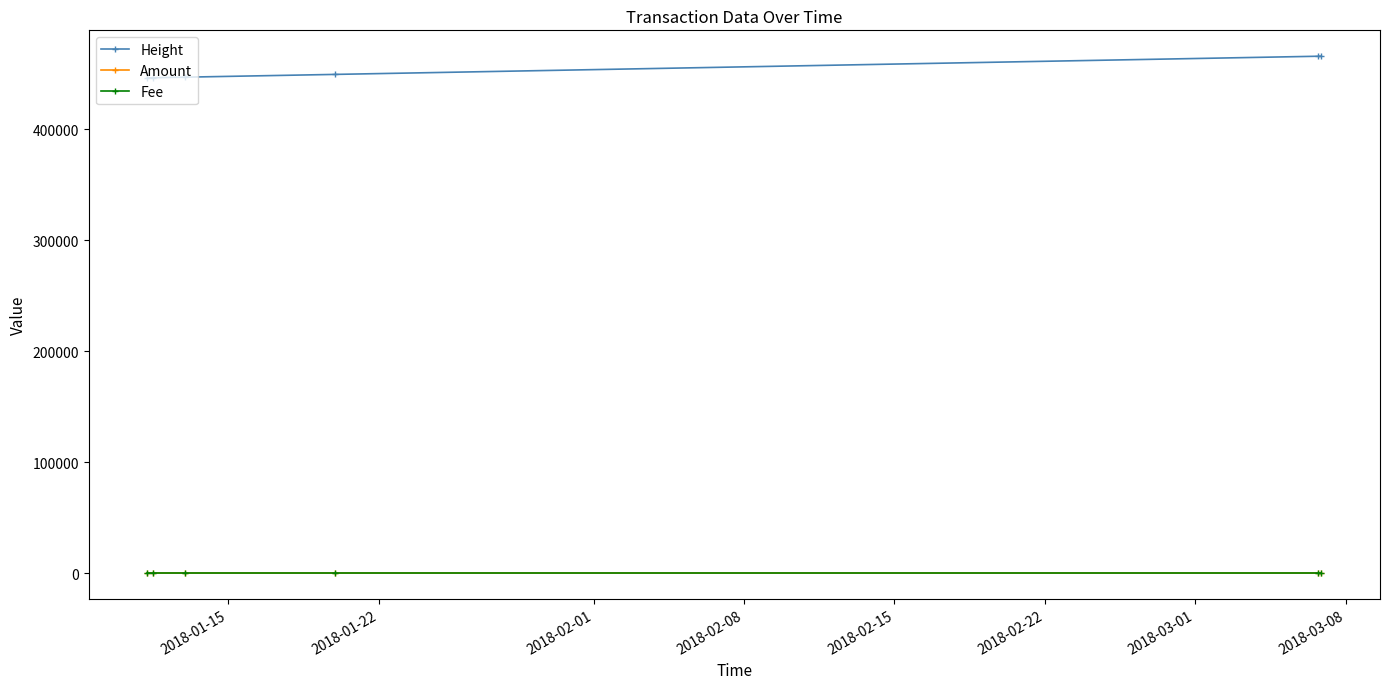

What is the difference between the maximum and second lowest values in the Height series?

19457.0